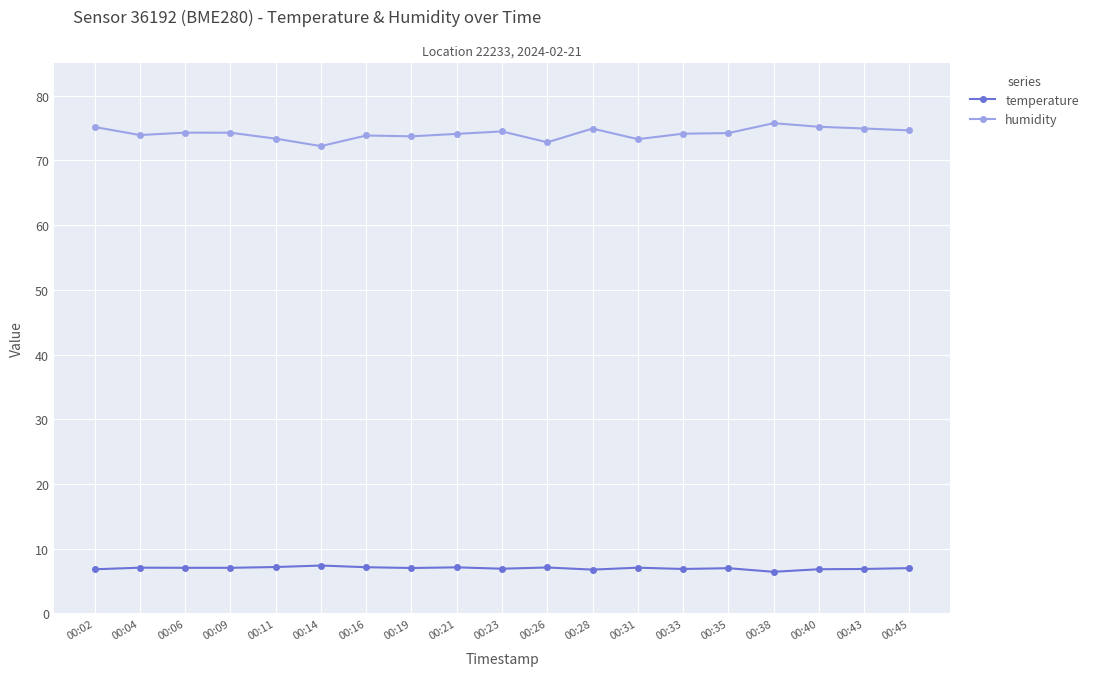

What is the total value across all series at 00:33?

81.0